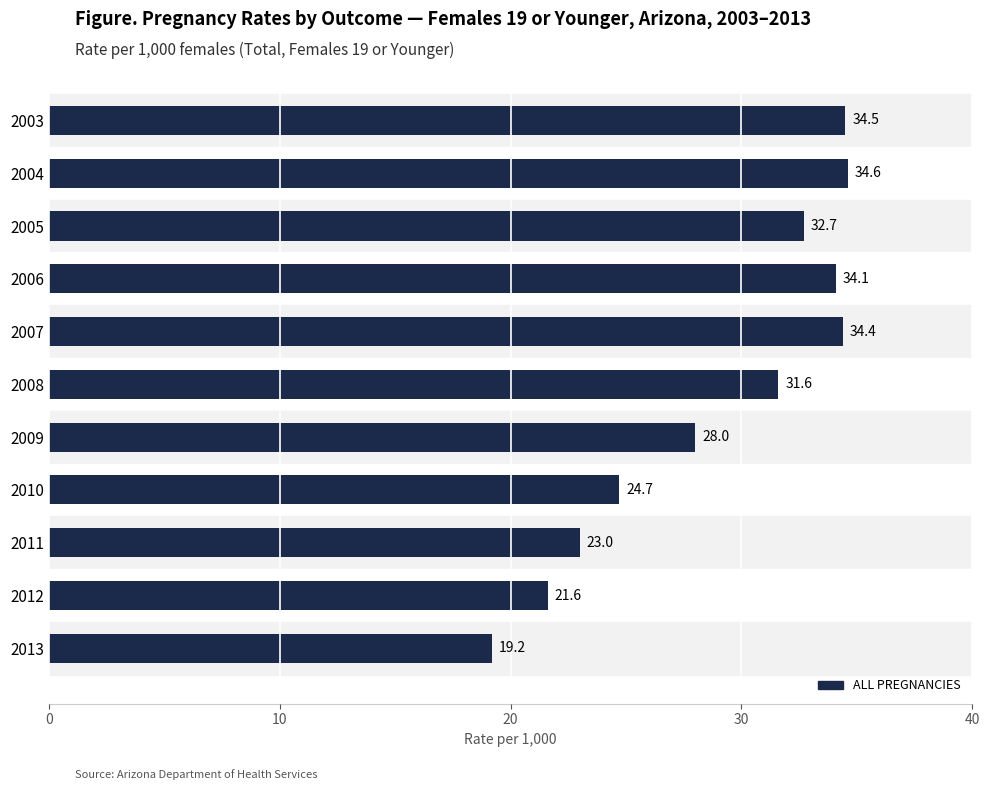

What is the minimum value shown in the chart?

19.2